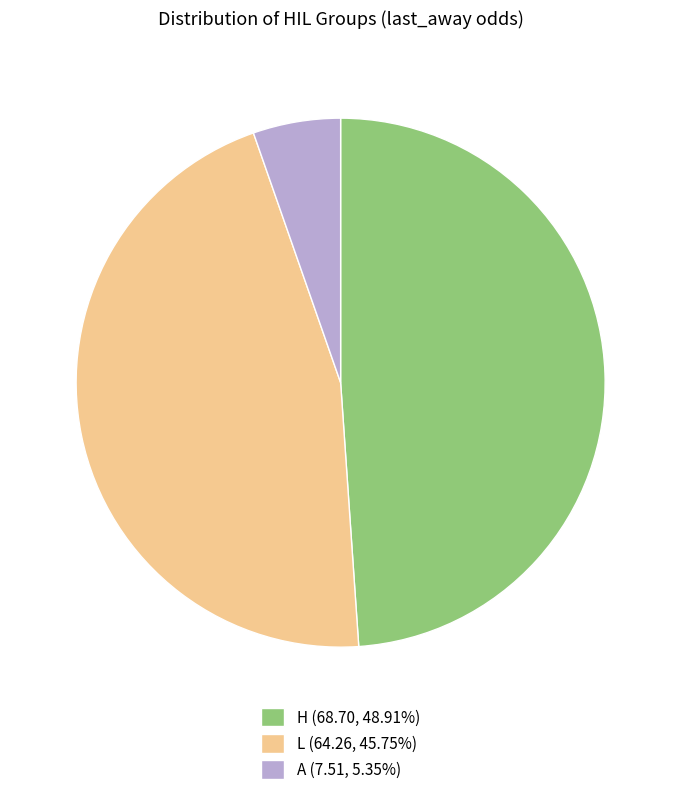

Combined, do A (7.51, 5.35%) and L (64.26, 45.75%) account for over 50%?

Yes